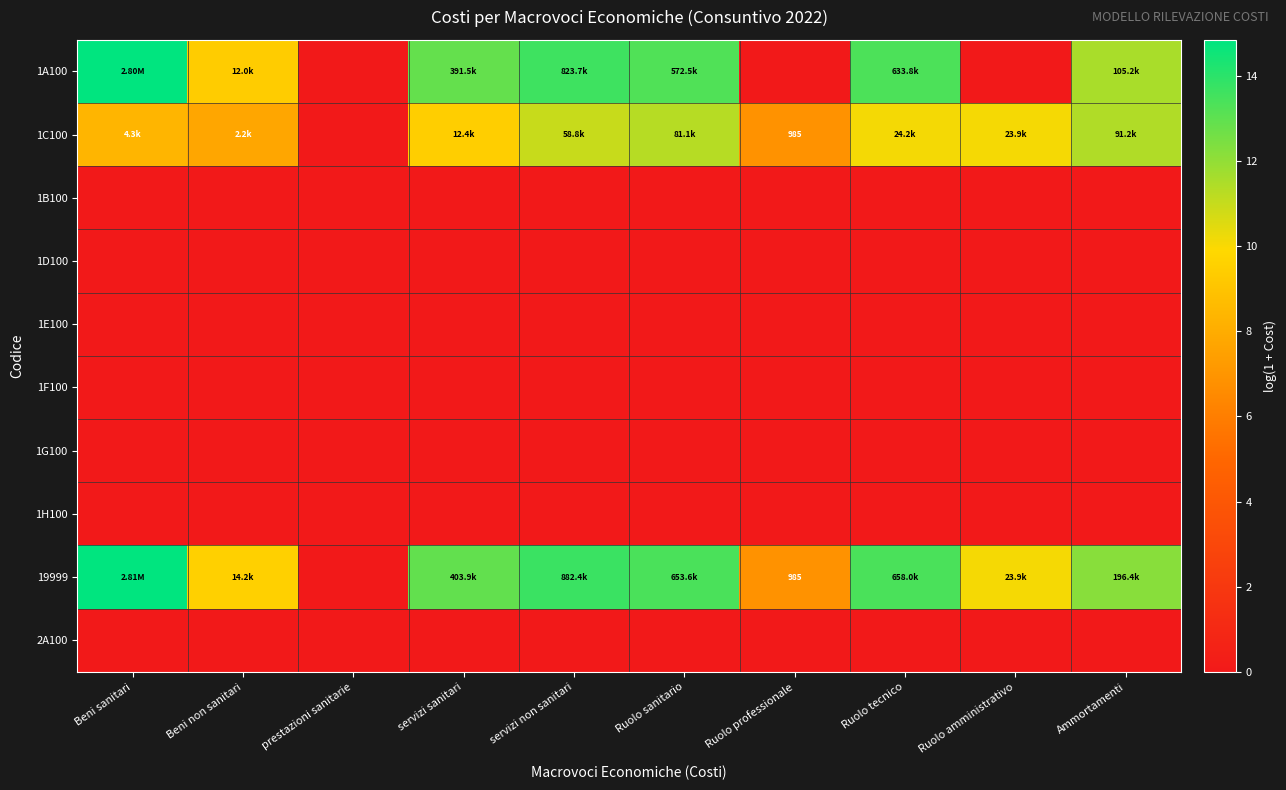

Is it true that 1G100 equals 0.0 at Ammortamenti?

True